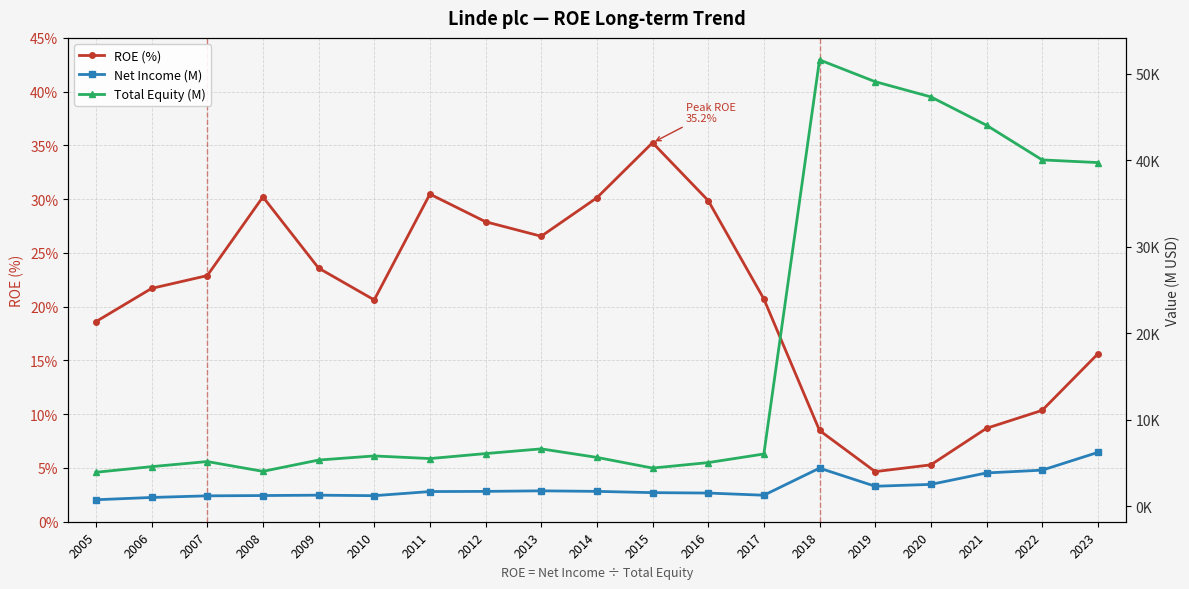

What is the value of the Total Equity (M) point at the 13th from the left?

6018.0